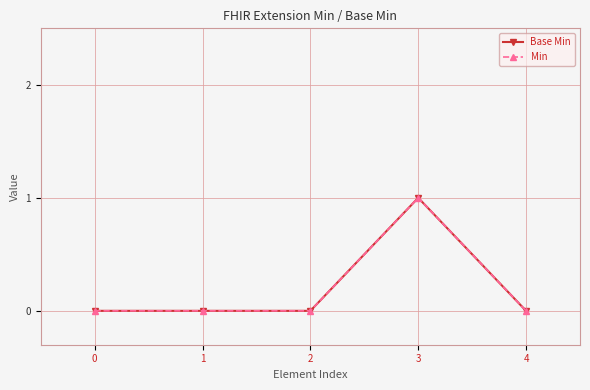

Does the chart have visible grid lines?

Yes